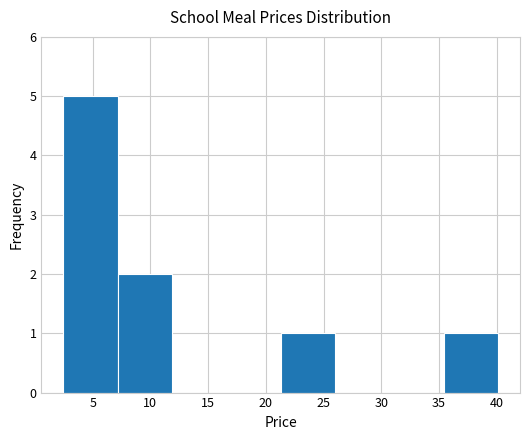

Which range on the x-axis has the tallest bar?

2.5 to 7.0